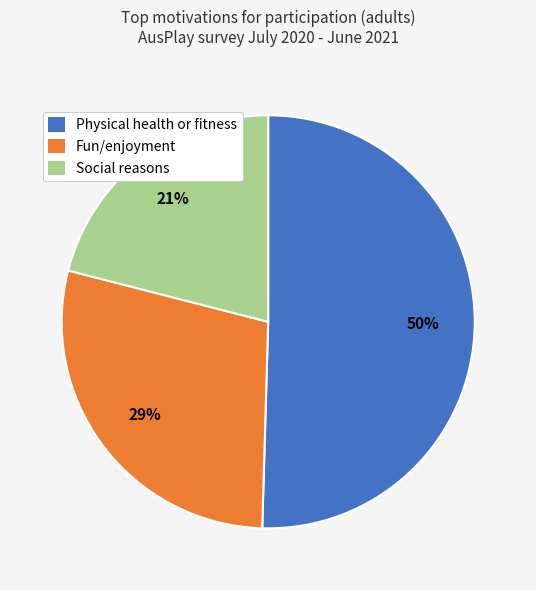

Which has a higher value, Physical health or fitness or Fun/enjoyment?

Physical health or fitness